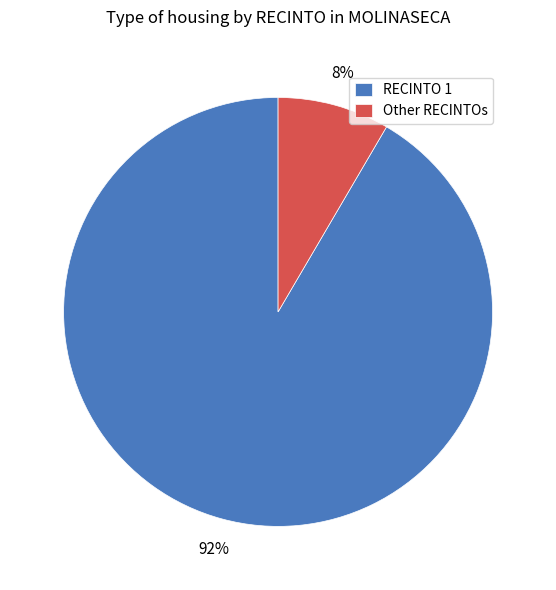

Rank the categories by value from highest to lowest.

RECINTO 1, Other RECINTOs